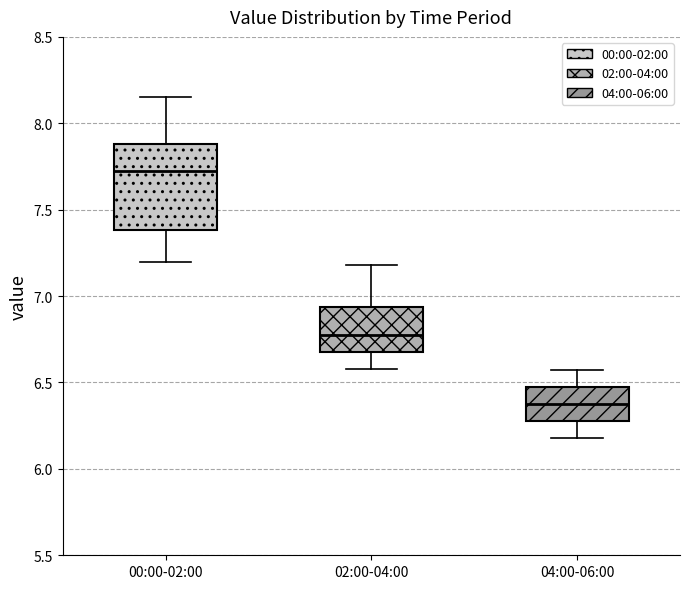

Reading left to right, read every box against the y-axis: the position of its median line, the range the box covers, and the ends of its whiskers. The values are not printed on the chart, so give them approximately, as read against the axis.

00:00-02:00: median 7.75, box 7.40 to 7.90, whiskers 7.20 to 8.15
02:00-04:00: median 6.80, box 6.70 to 6.95, whiskers 6.60 to 7.20
04:00-06:00: median 6.40, box 6.30 to 6.45, whiskers 6.20 to 6.55